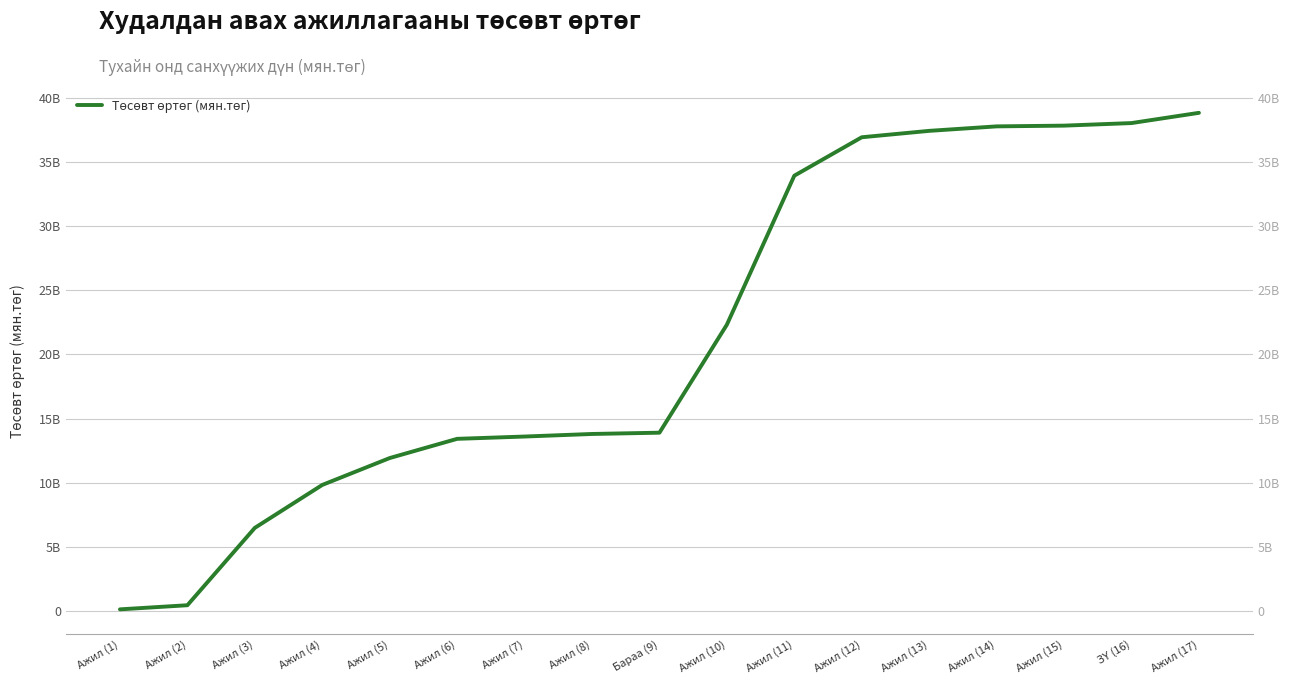

What is the label of the 1st point from the right?

Ажил (17)